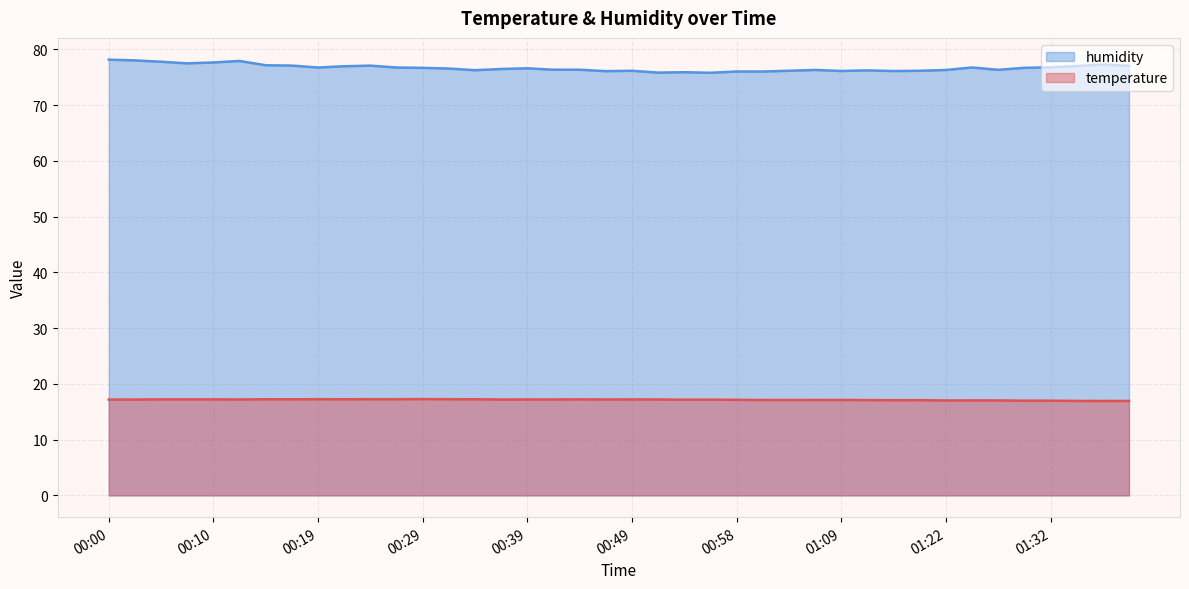

What is the difference between the humidity values at 00:32 and 01:16?

0.5